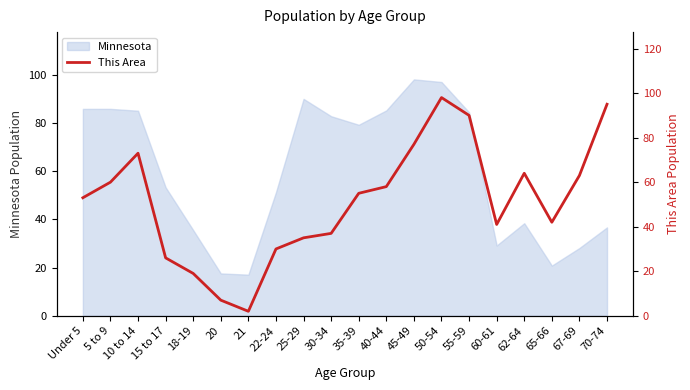

How many interior local valleys (lower than both neighbors) does the data have?

3